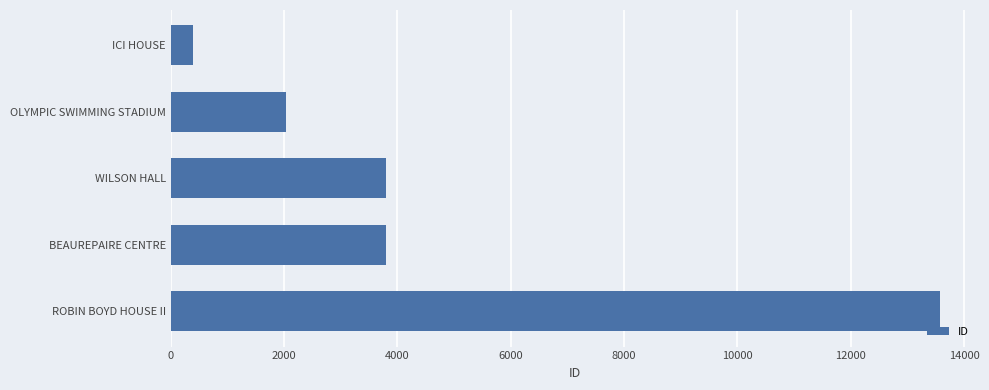

Which label corresponds to the smallest value in the chart?

ICI HOUSE